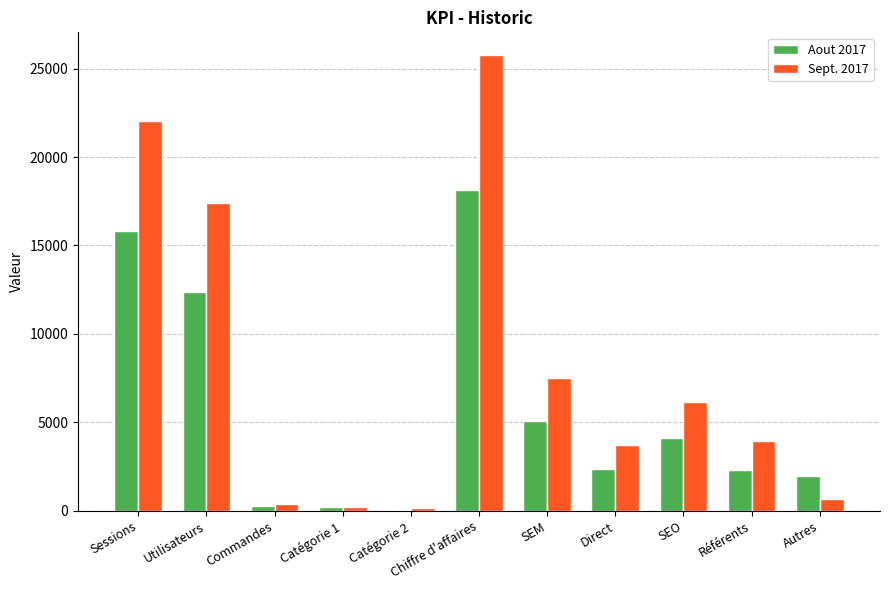

What is the sum of all Sept. 2017 values?

87952.0